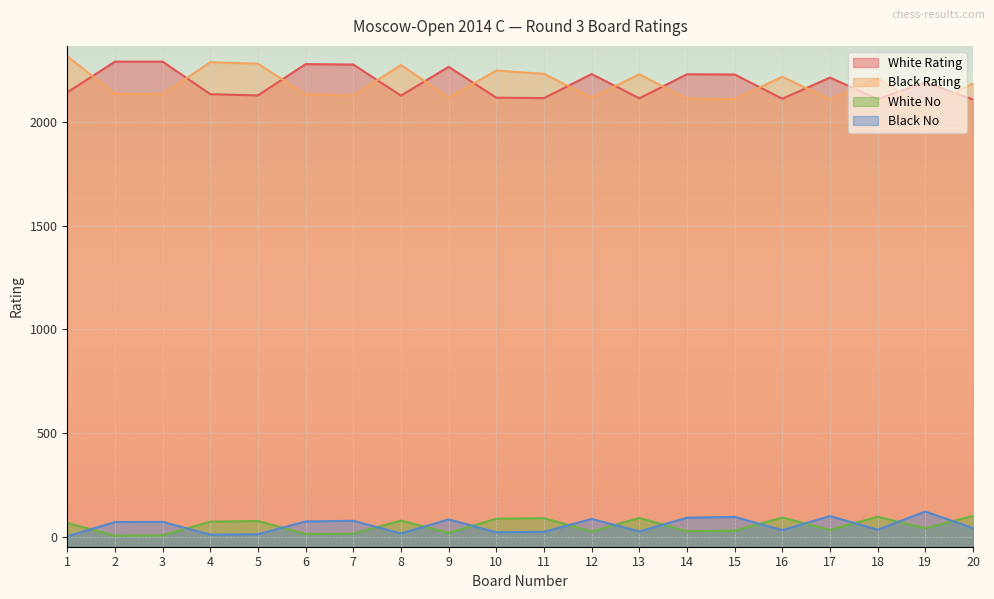

In Black Rating, how many points are higher than both neighbors (excluding endpoints)?

6